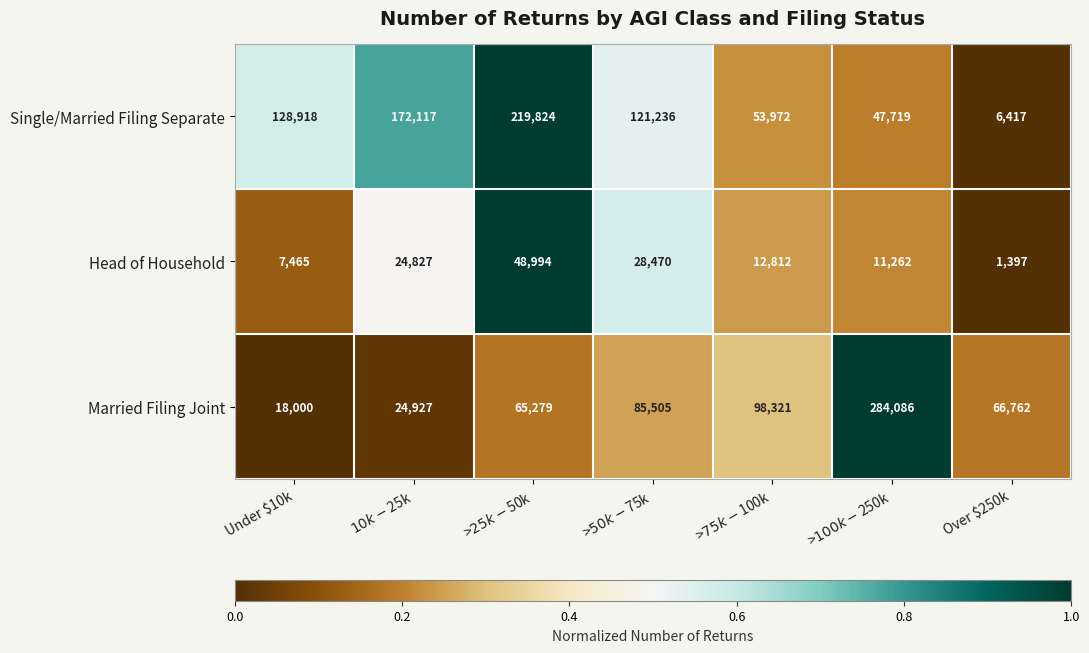

Which series changed the most between Under $10k and $10k - $25k?

Single/Married Filing Separate